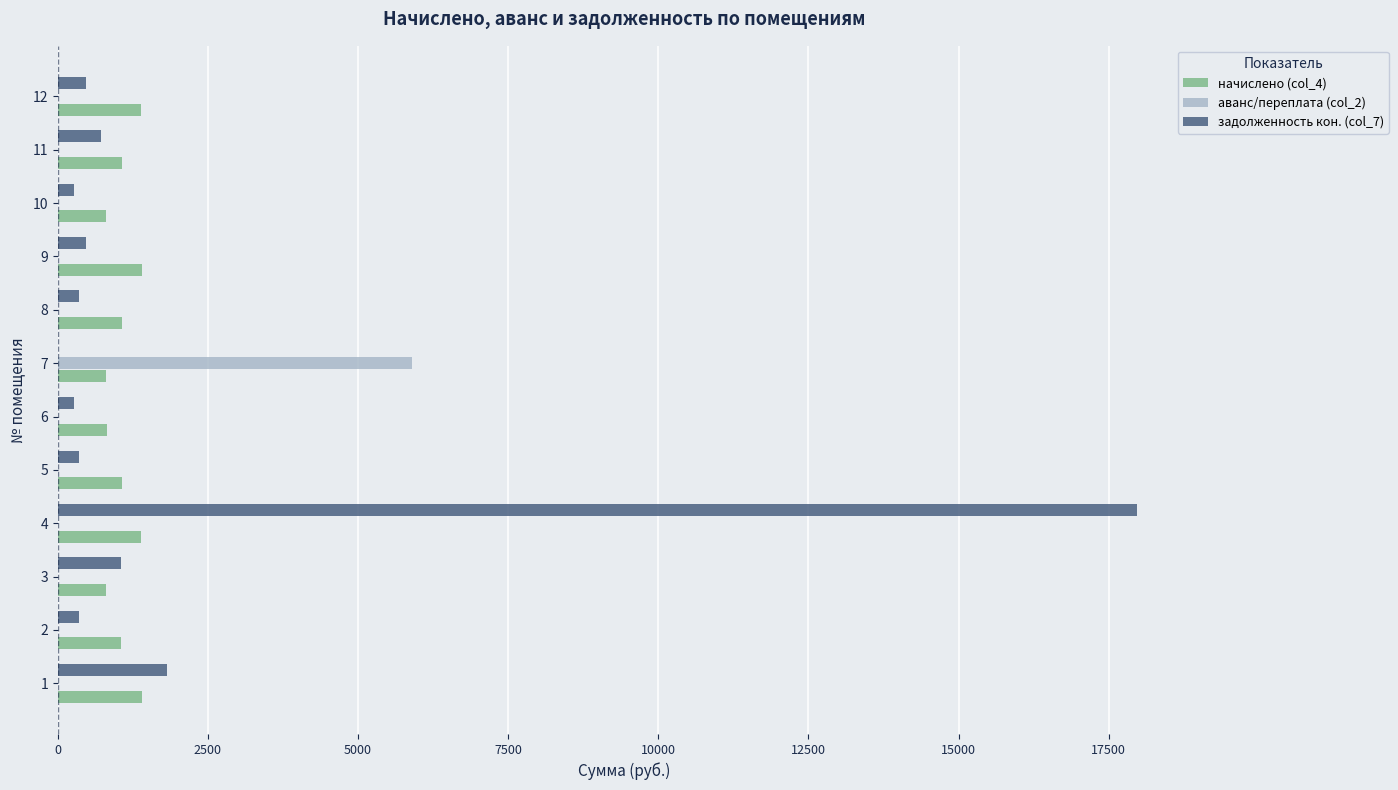

At which category is the sum across all series the highest?

4